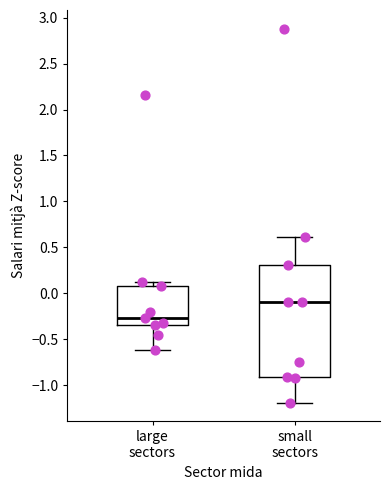

Where is the lower edge of the box for large sectors on the y-axis? The values are not printed on the chart, so give them approximately, as read against the axis.

-0.35